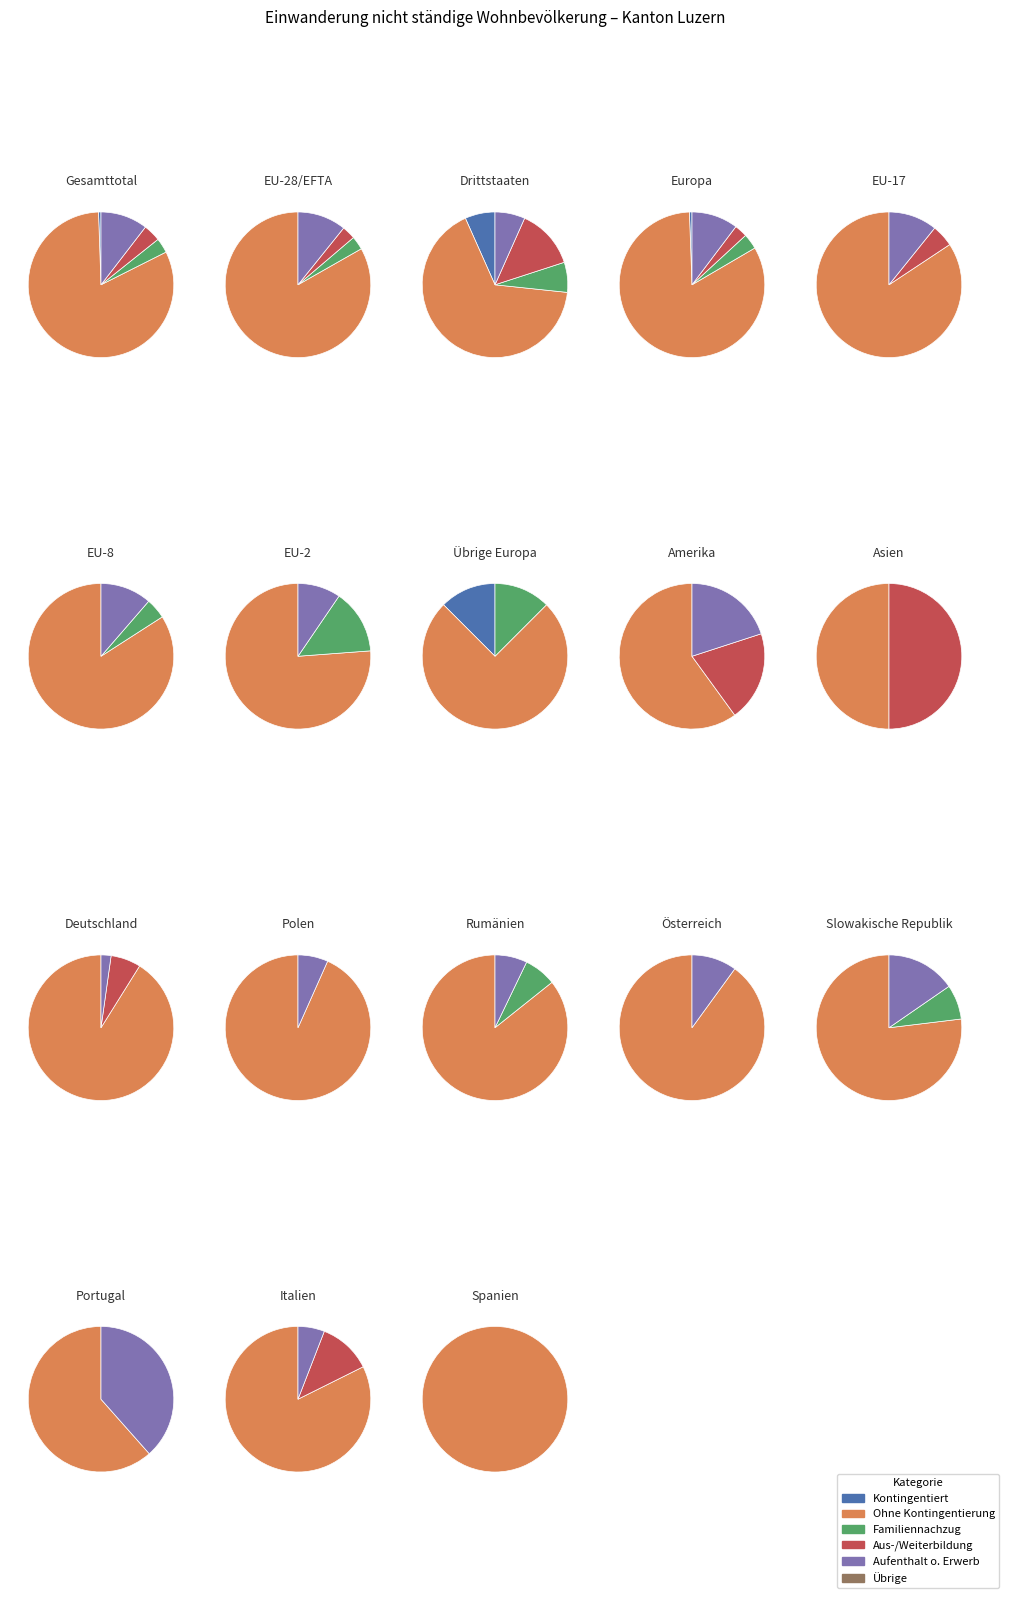

How many slices are in this pie chart?

6